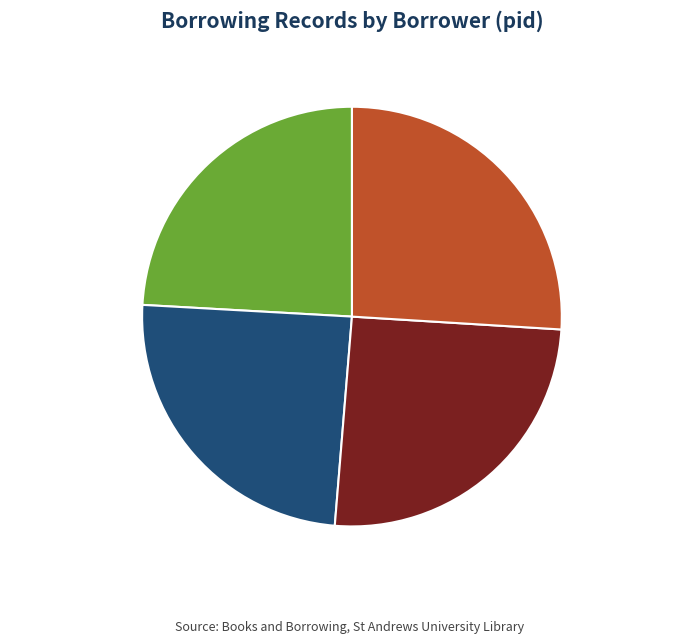

Combined, do William Reid (pid 813) and David Smith (pid 854) account for over 50%?

No